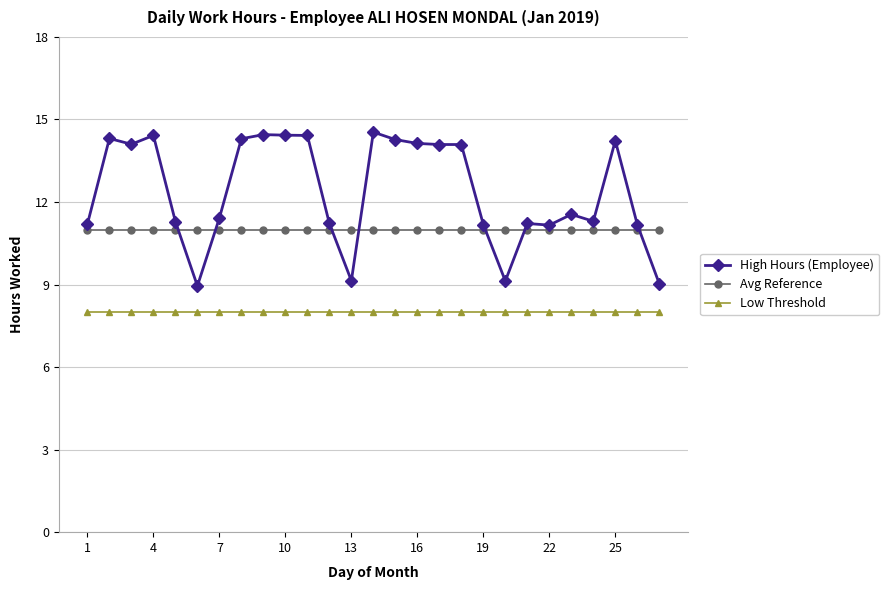

Which series has the largest total across all categories?

High Hours (Employee)